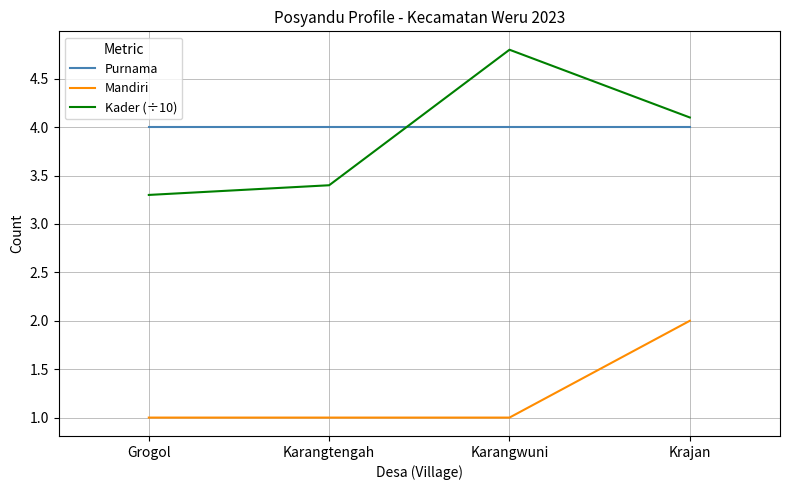

What is the difference between the Kader (÷10) values at Grogol and Krajan?

0.8